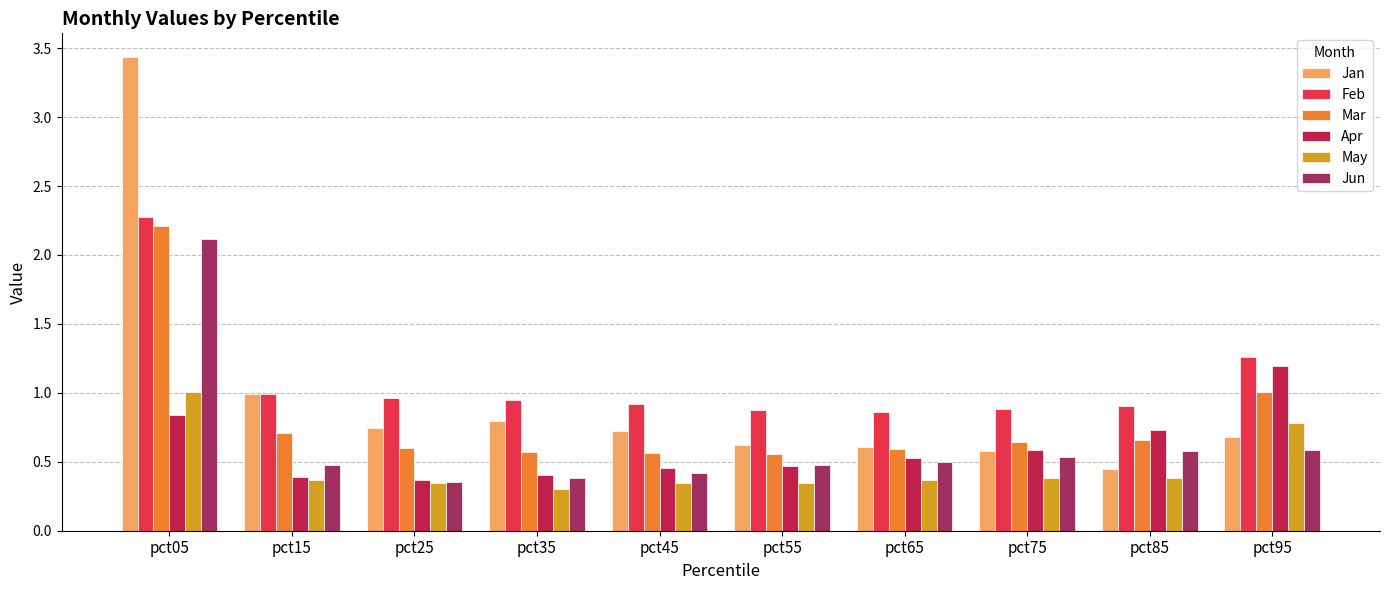

Is it true that Jun equals 0.3 at pct15?

False